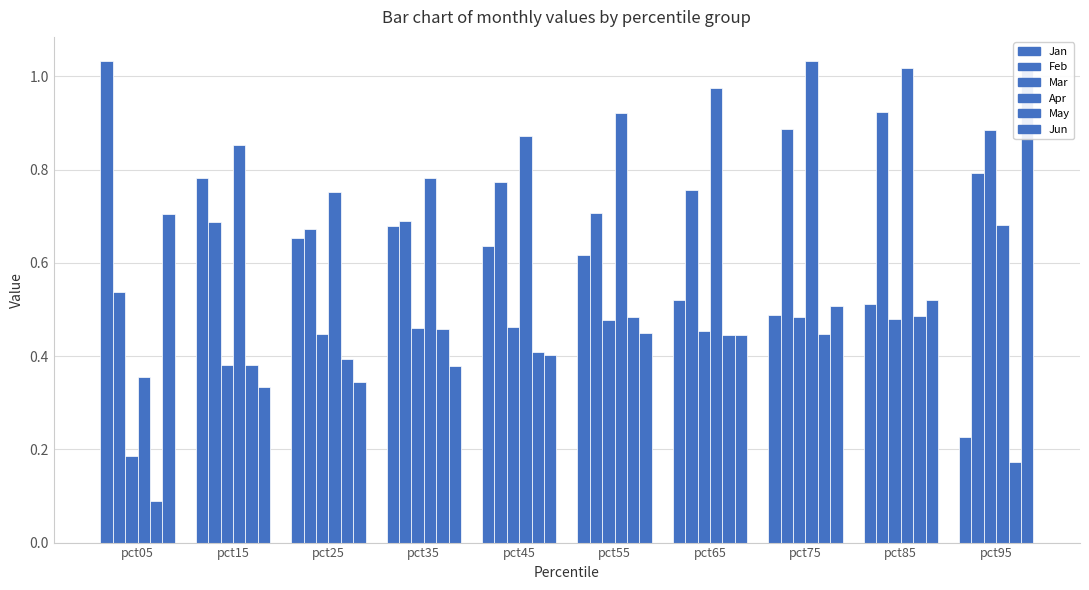

List the series in order of their peak value, lowest first.

May, Mar, Feb, Jun, Jan, Apr